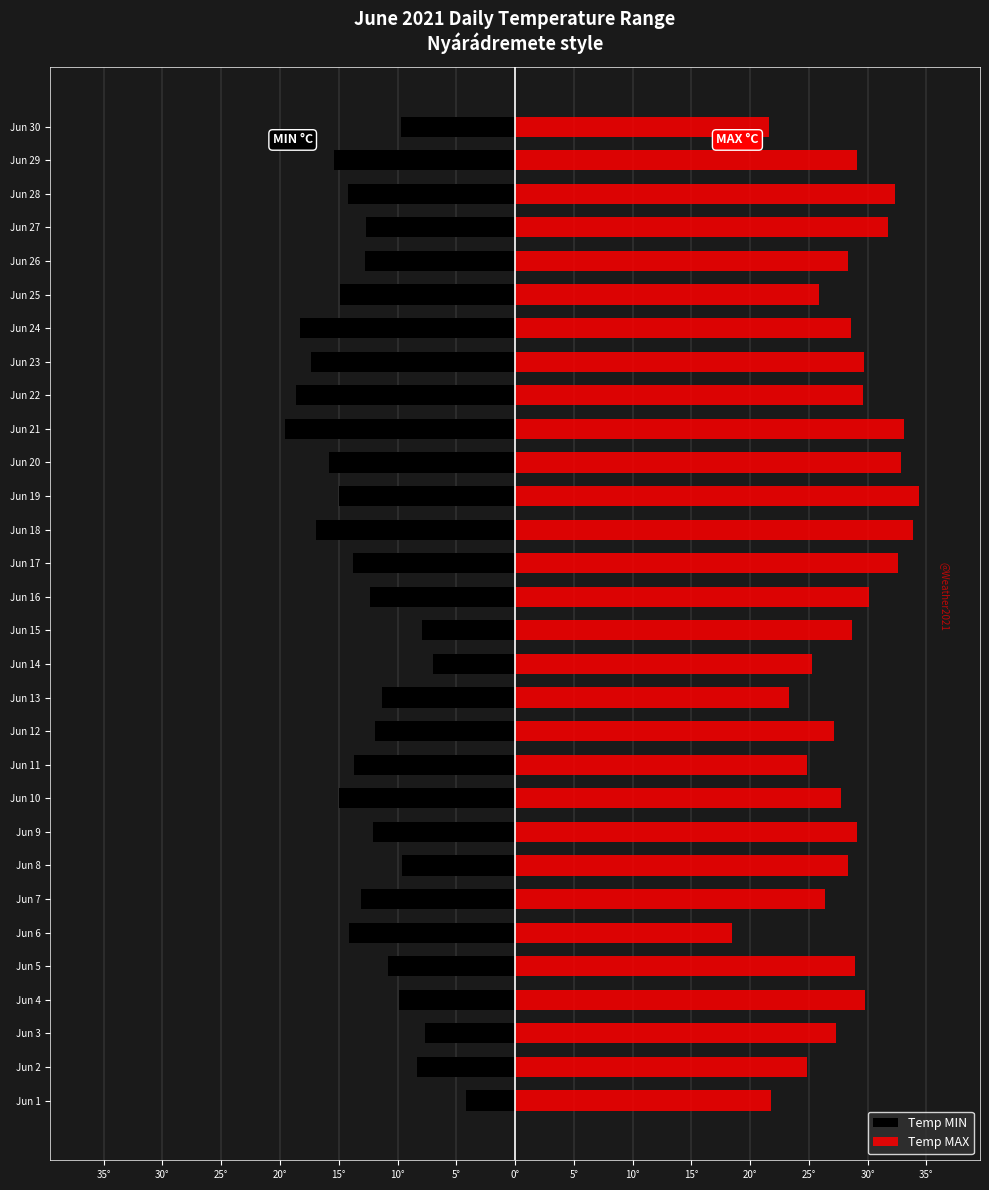

What is the value of the Temp MIN bar at the 21st from the left?

-19.6